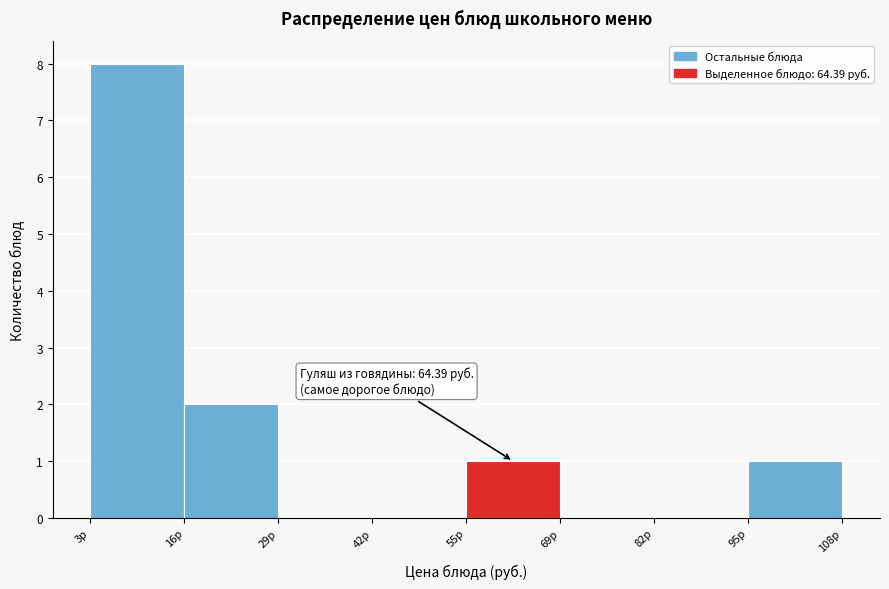

Over which range of the x-axis is the bar tallest?

2 to 16